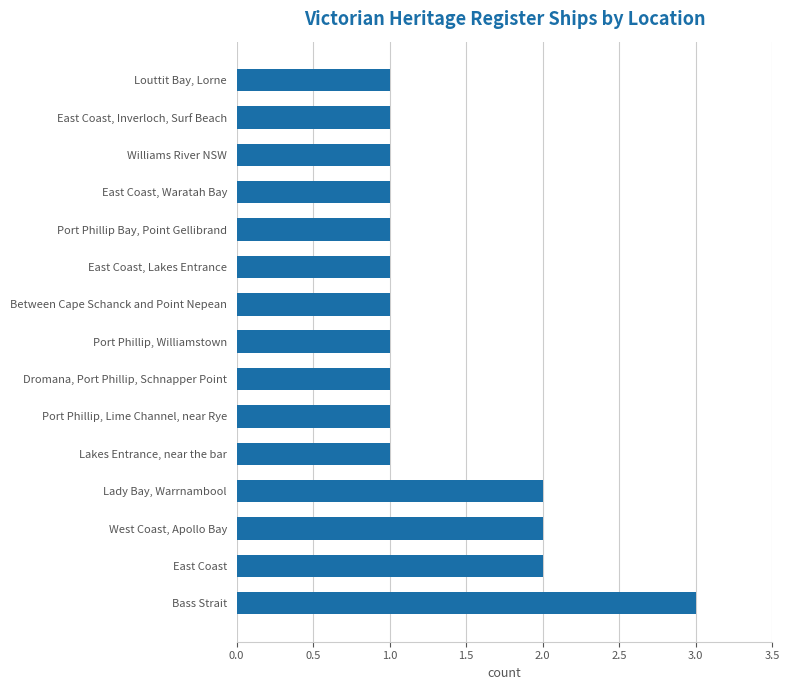

True or false: the data shows 1 at Between Cape Schanck and Point Nepean.

True